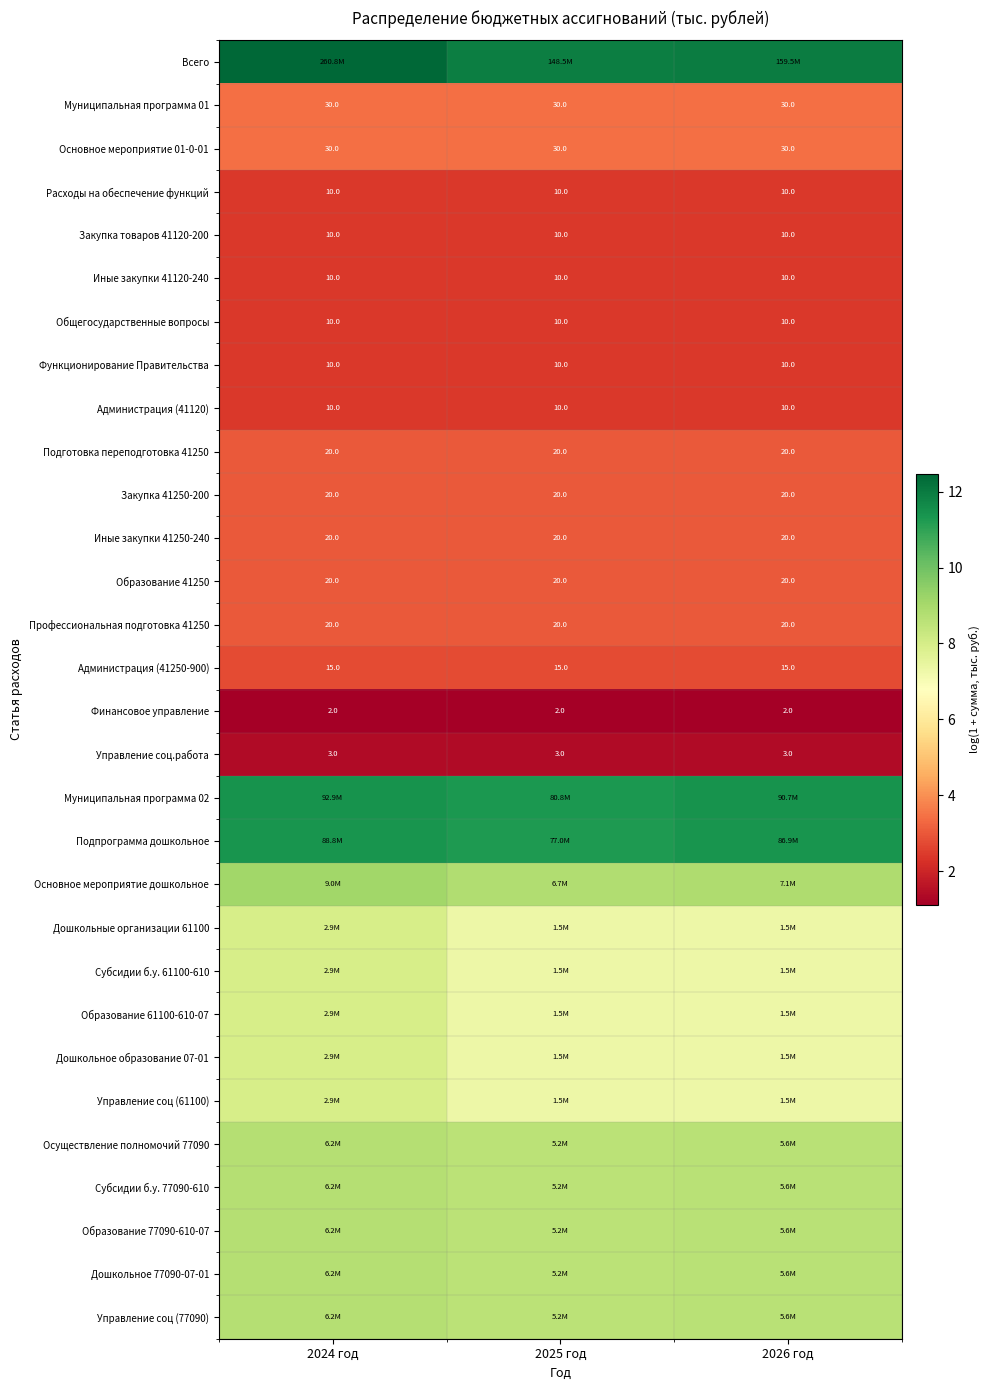

True or false: Осуществление полномочий 77090 has a value of 4.5 at 2024 год.

False